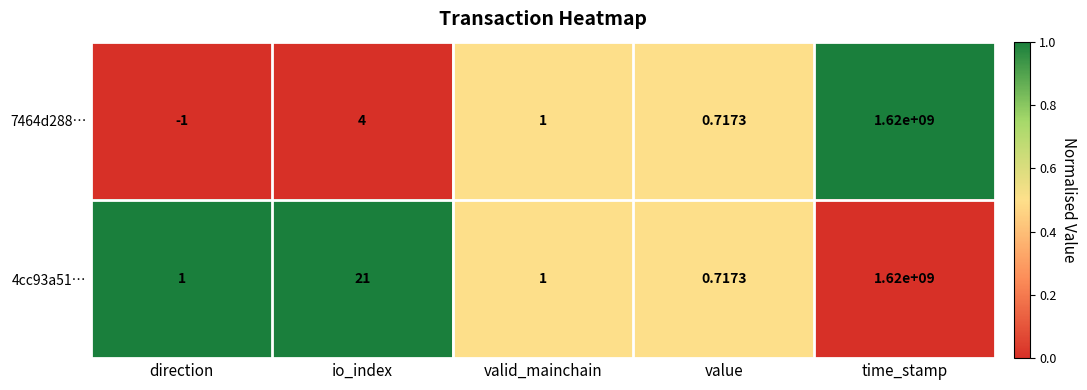

At which category is the sum across all series the highest?

time_stamp